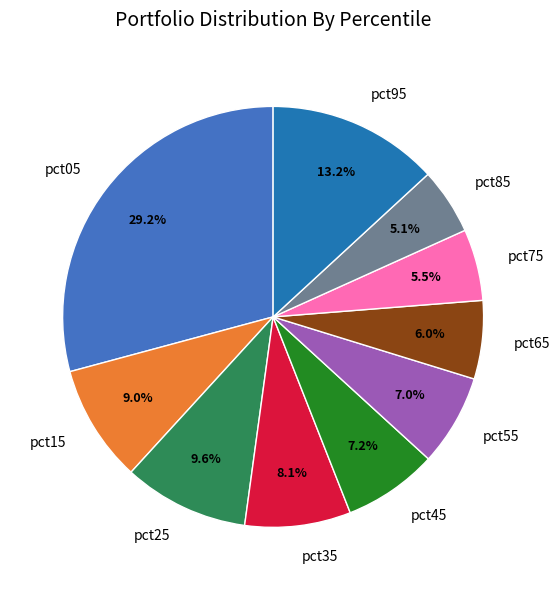

To the nearest percent, what percentage of the pie is pct25?

10%